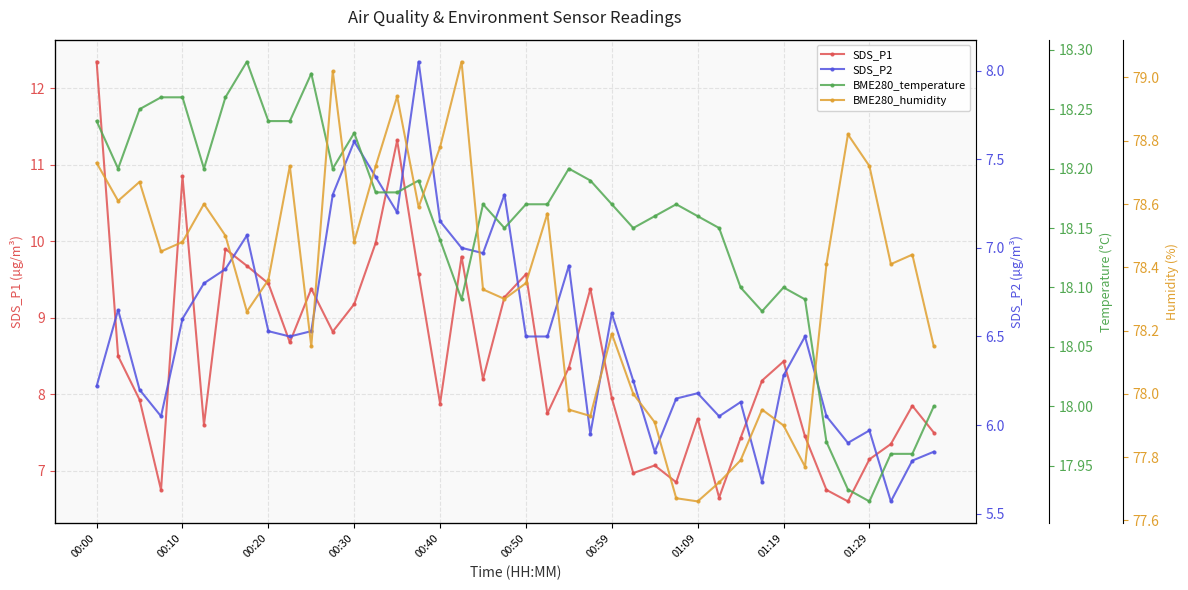

Count the number of data series in this chart.

4